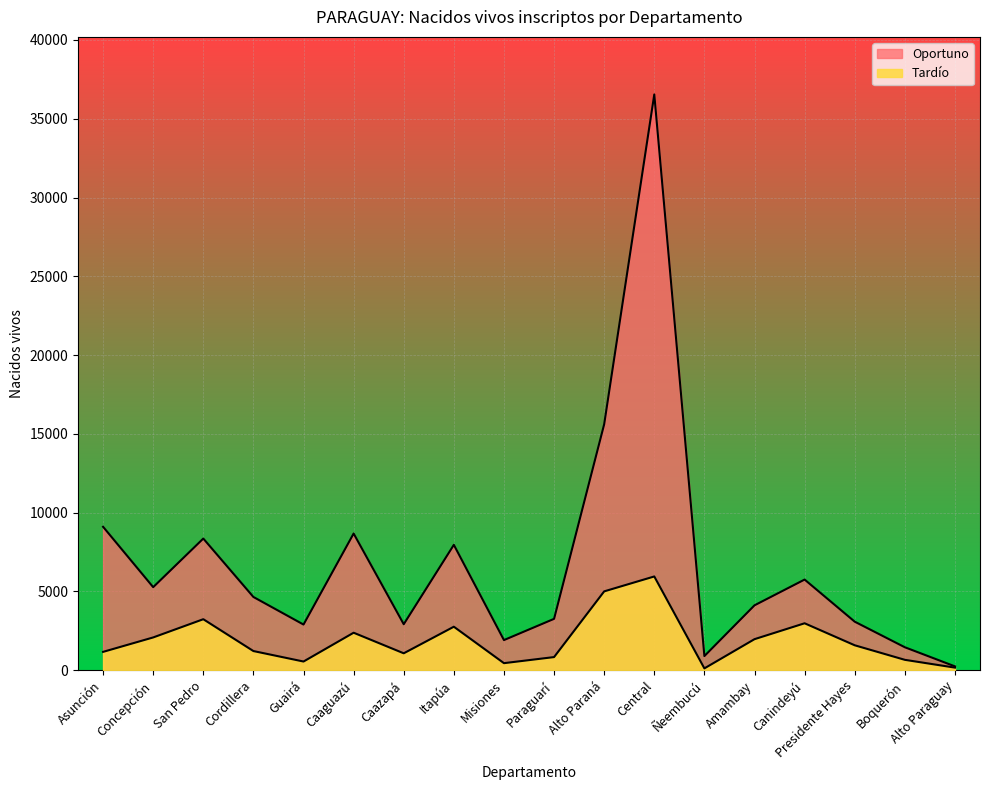

Reading right to left, transcribe all the data shown in this chart.

Oportuno: 237	1451	3075	5748	4113	891	36542	15607	3254	1906	7953	2913	8671	2892	4643	8351	5266	9098
Tardío: 158	653	1576	2973	1964	110	5945	4998	827	441	2755	1067	2374	545	1210	3231	2074	1158